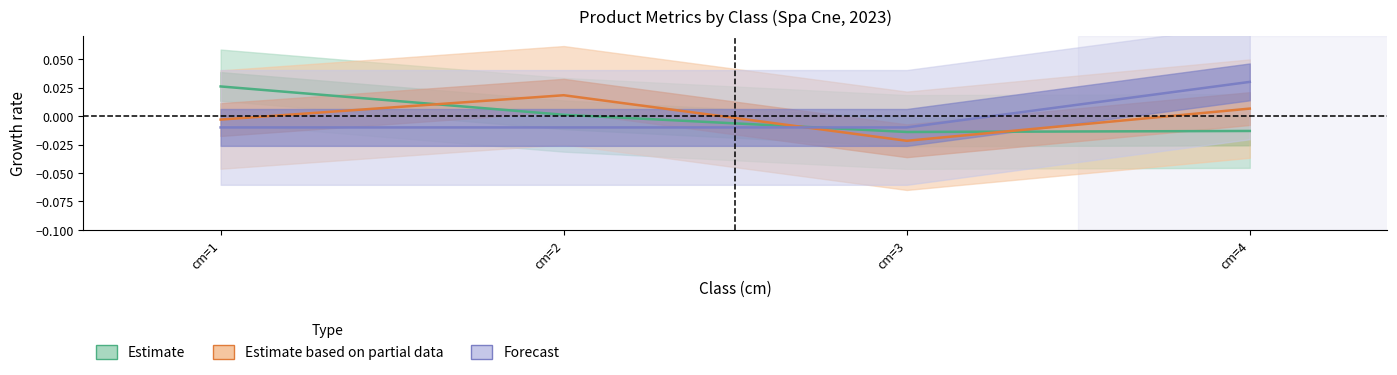

At how many categories does at least one series exceed 0?

3